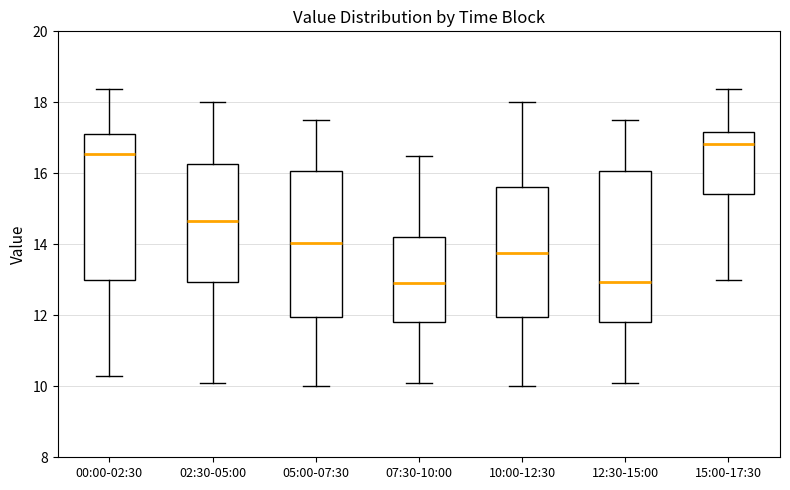

Where does the median line of the box for 02:30-05:00 sit on the y-axis? The values are not printed on the chart, so give them approximately, as read against the axis.

14.6